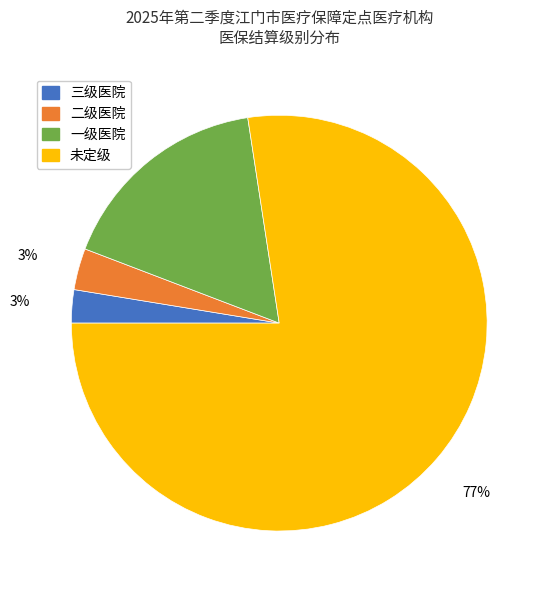

To the nearest percent, what is the average slice percentage?

25%